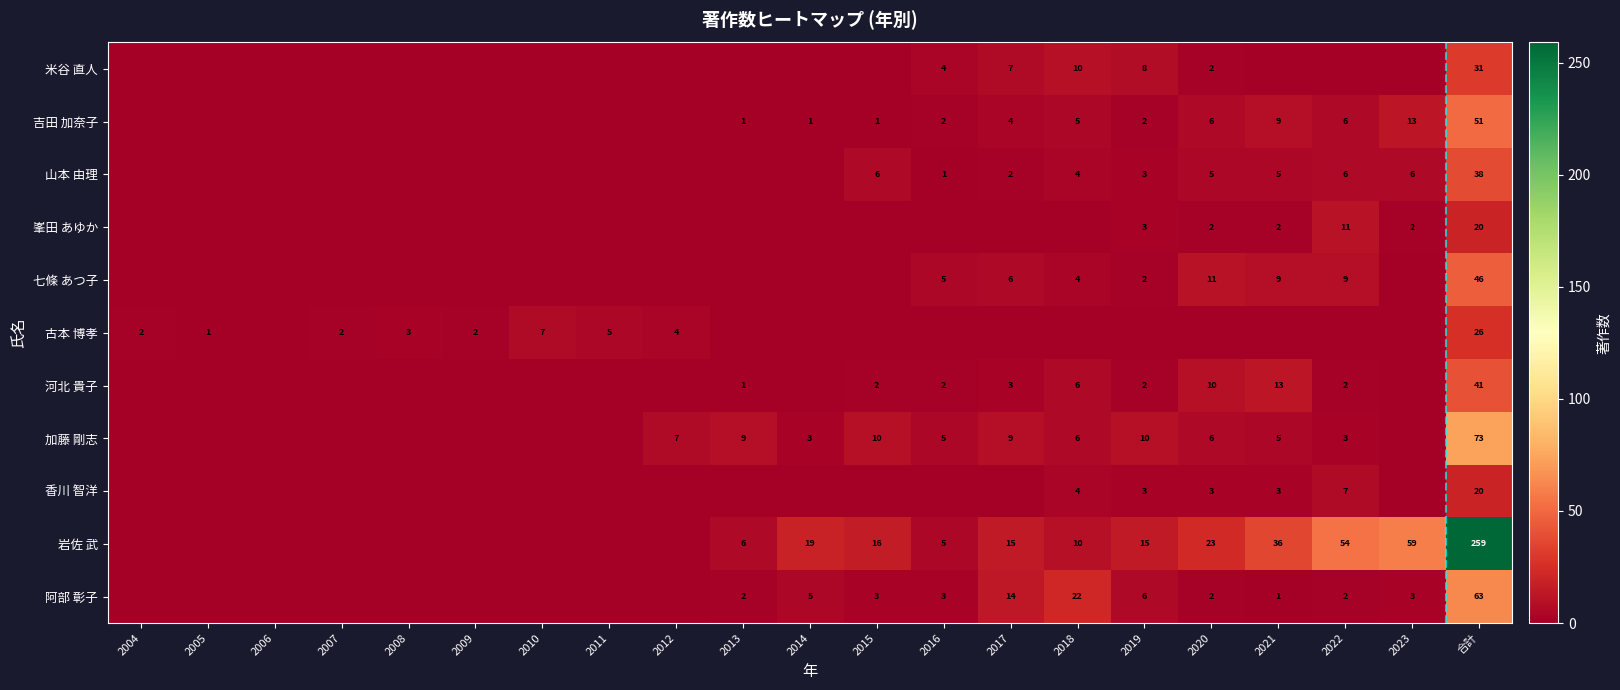

Is it true that 岩佐 武 equals 34 at 2020?

False